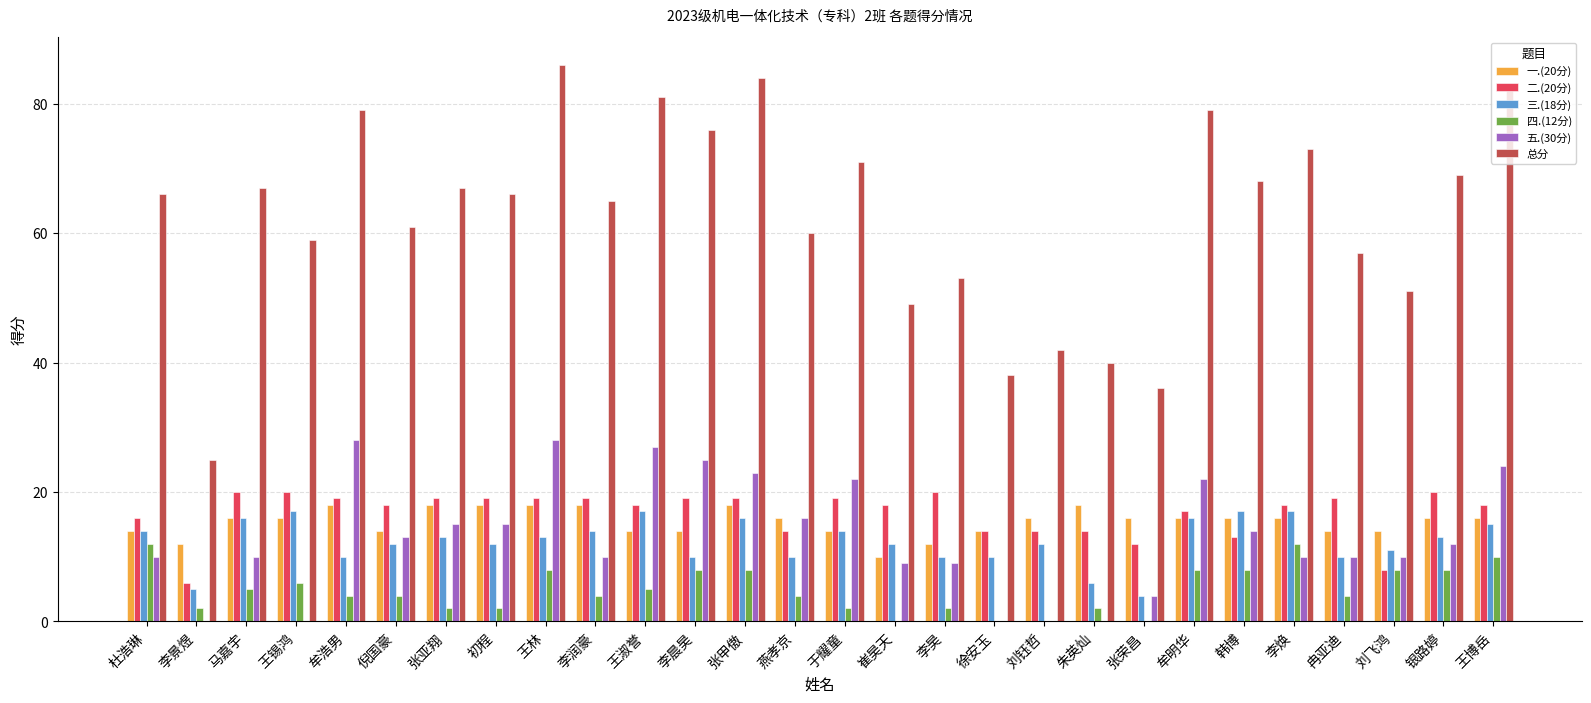

What is the total value across all series at 王锡鸿?

118